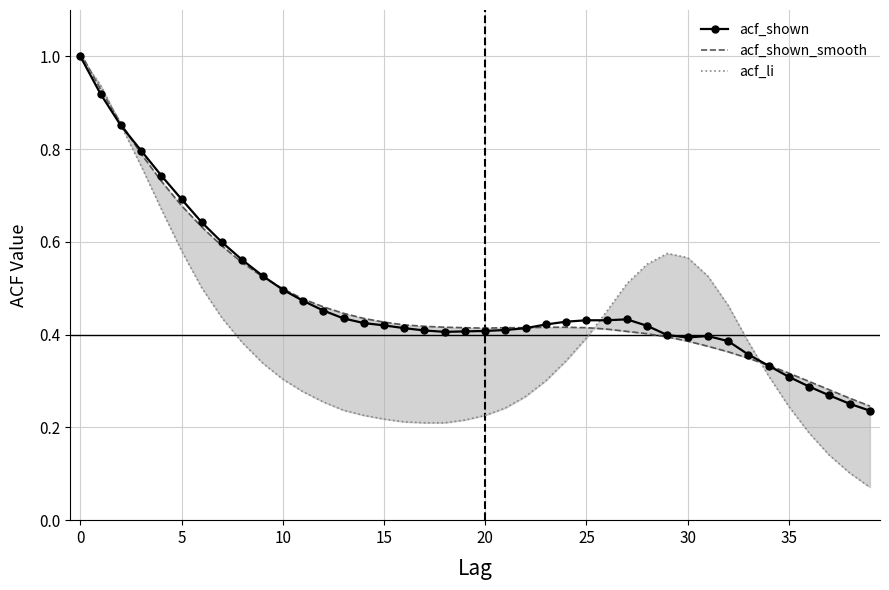

What is the difference between the maximum and minimum values in the acf_shown_smooth series?

0.8